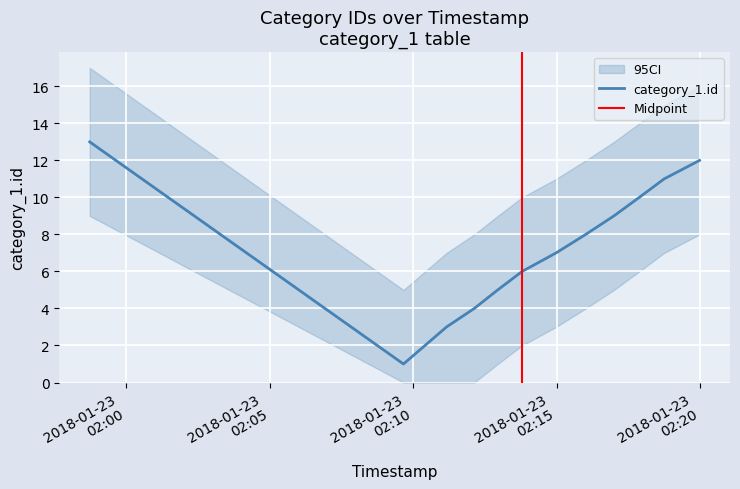

Which category has the highest value across all series?

2018-01-23 01:58:44